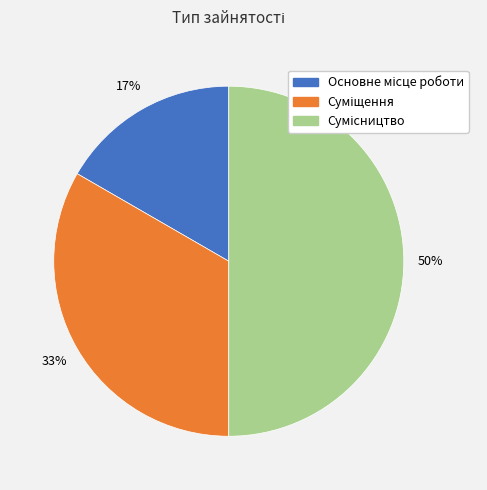

How many slices are in this pie chart?

3